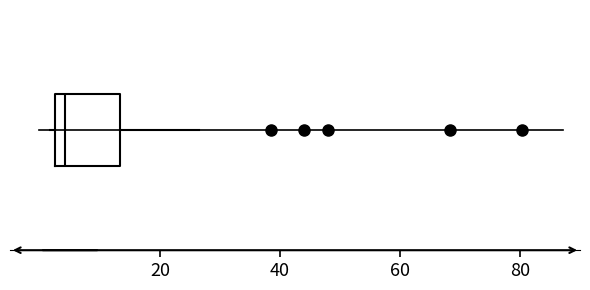

Where is the right edge of the box on the x-axis? The values are not printed on the chart, so give them approximately, as read against the axis.

14